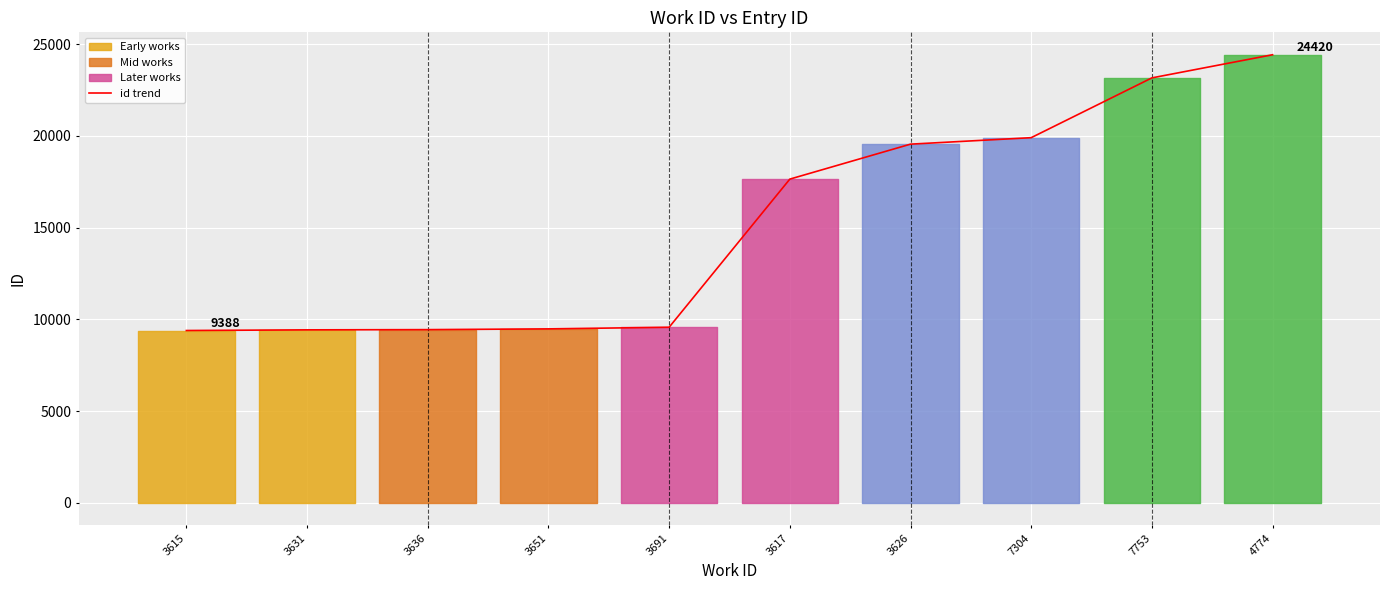

Where does the data first go above 17640?

3626